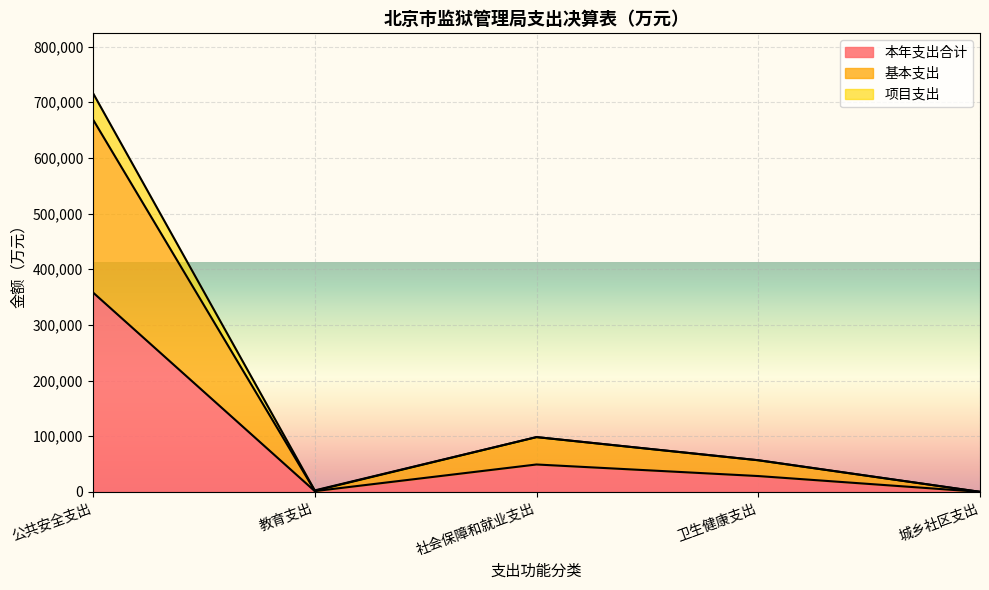

What is the total value across all series at 卫生健康支出?

56794.2